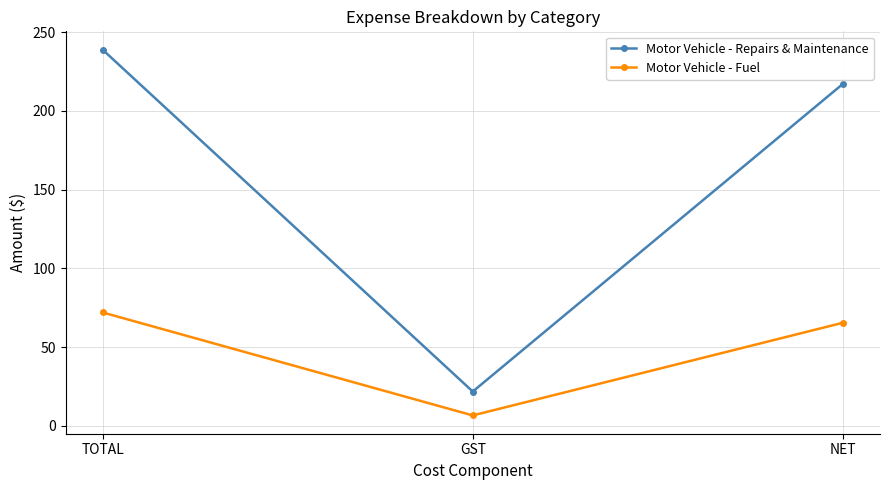

What is the sum of all Motor Vehicle - Repairs & Maintenance values?

478.0